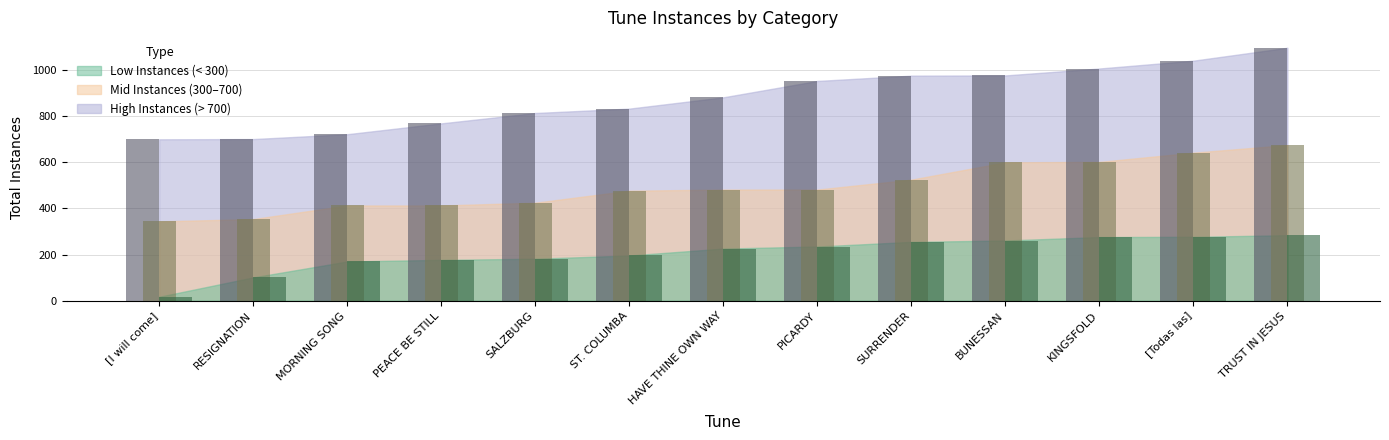

What is the difference between the highest and lowest values at ST. COLUMBA?

637